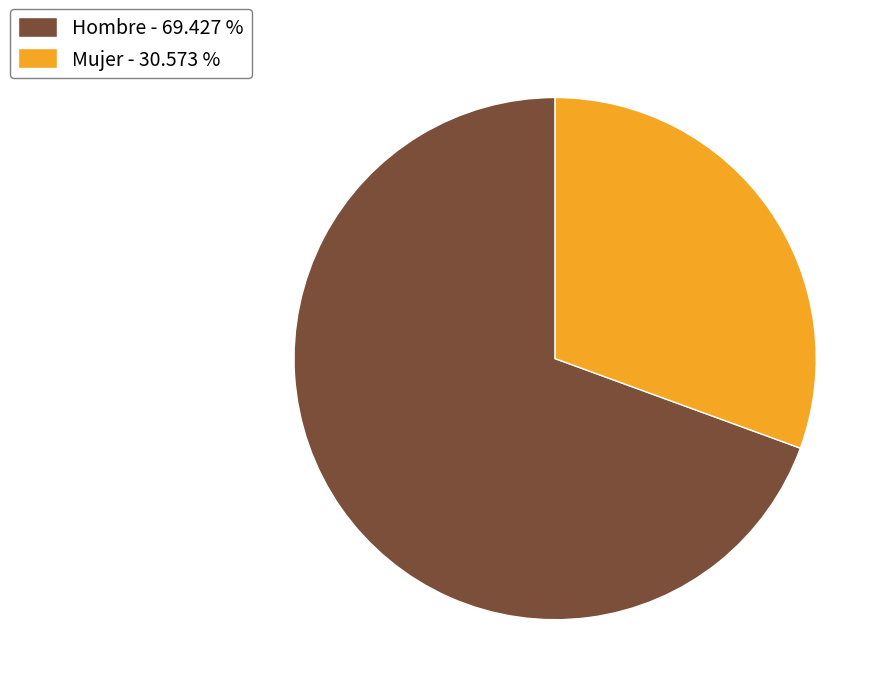

Which slice is the smallest?

Mujer